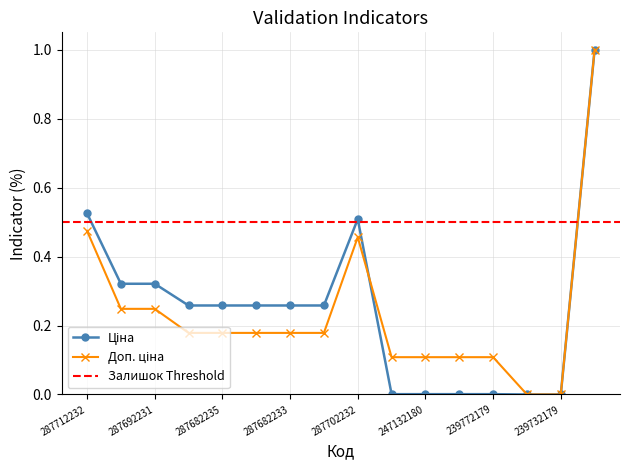

Which has a higher value, 247132180 or 287692233?

287692233